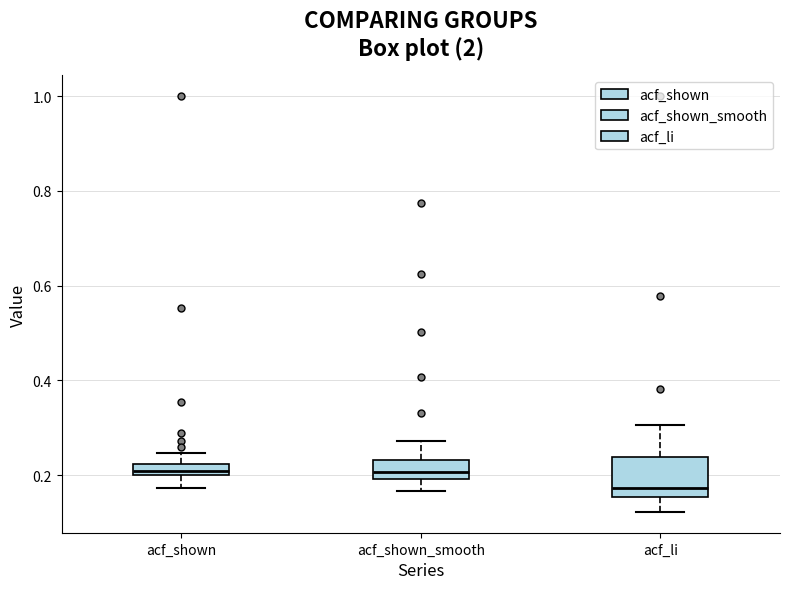

Which box is the tallest, from its lower edge to its upper edge?

acf_li